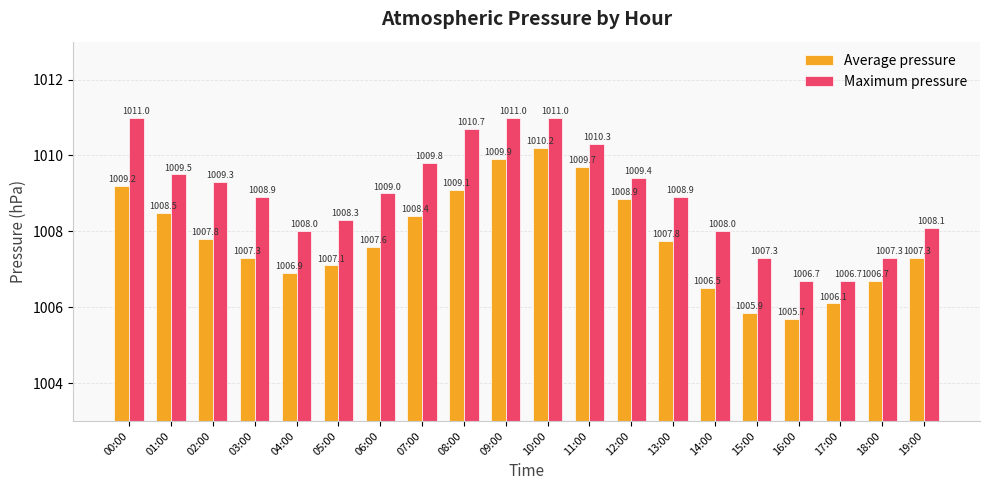

What is the total value across all series at 11:00?

2020.0